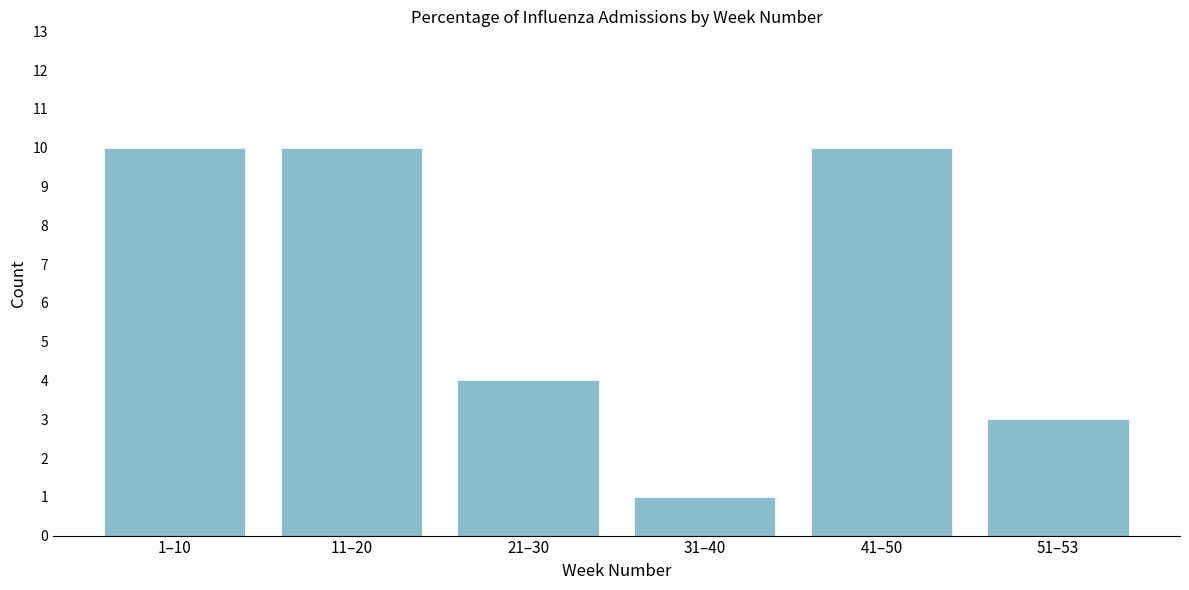

Reading left to right, extract all data points from this chart.

1–10=10	11–20=10	21–30=4	31–40=1	41–50=10	51–53=3